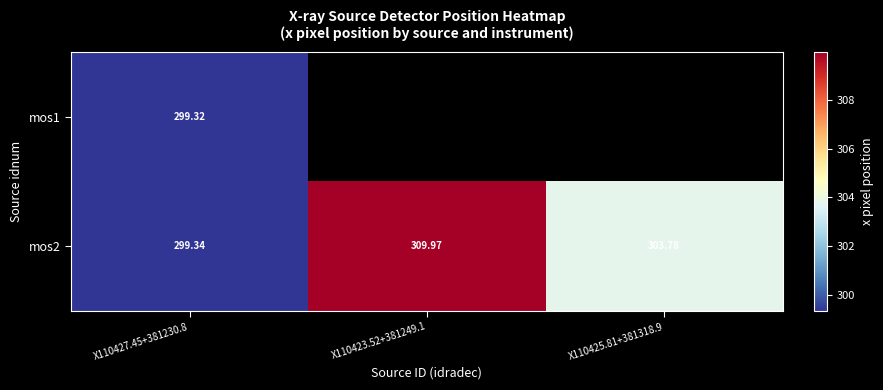

Is the value of mos1 at X110427.45+381230.8 greater than the value of mos2 at X110425.81+381318.9?

No